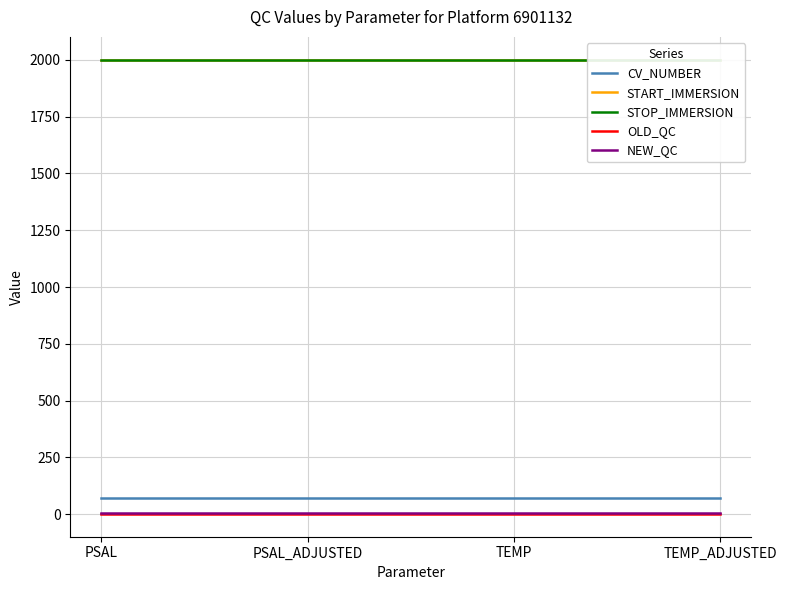

True or false: START_IMMERSION has more than 1 points higher than both neighbors.

False